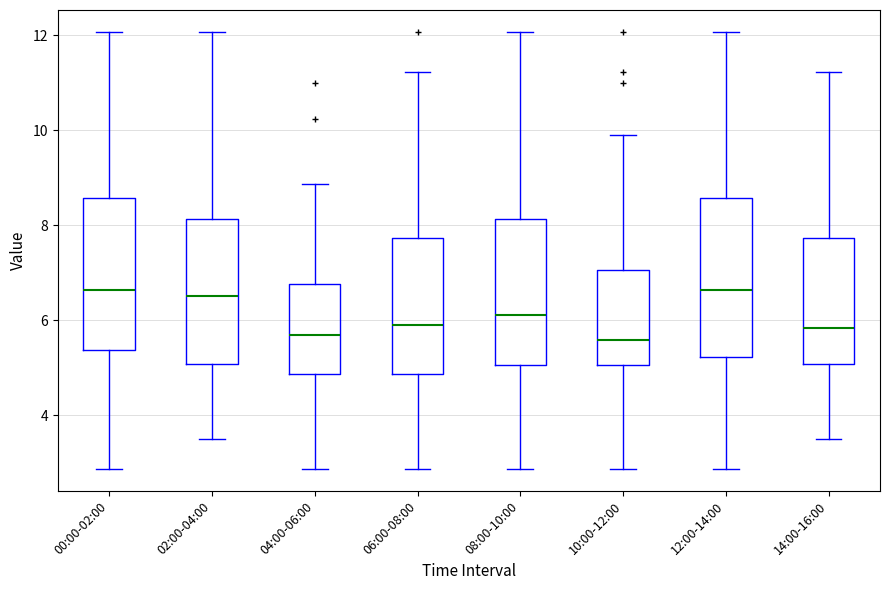

Reading left to right, transcribe this box plot: for each box, give where its median line is, the range the box spans, and where its two whiskers end, as read against the y-axis. The values are not printed on the chart, so give them approximately, as read against the axis.

00:00-02:00: median 6.6, box 5.4 to 8.6, whiskers 2.8 to 12.0
02:00-04:00: median 6.6, box 5.0 to 8.2, whiskers 3.6 to 12.0
04:00-06:00: median 5.8, box 4.8 to 6.8, whiskers 2.8 to 8.8
06:00-08:00: median 6.0, box 4.8 to 7.8, whiskers 2.8 to 11.2
08:00-10:00: median 6.2, box 5.0 to 8.2, whiskers 2.8 to 12.0
10:00-12:00: median 5.6, box 5.0 to 7.0, whiskers 2.8 to 10.0
12:00-14:00: median 6.6, box 5.2 to 8.6, whiskers 2.8 to 12.0
14:00-16:00: median 5.8, box 5.0 to 7.8, whiskers 3.6 to 11.2